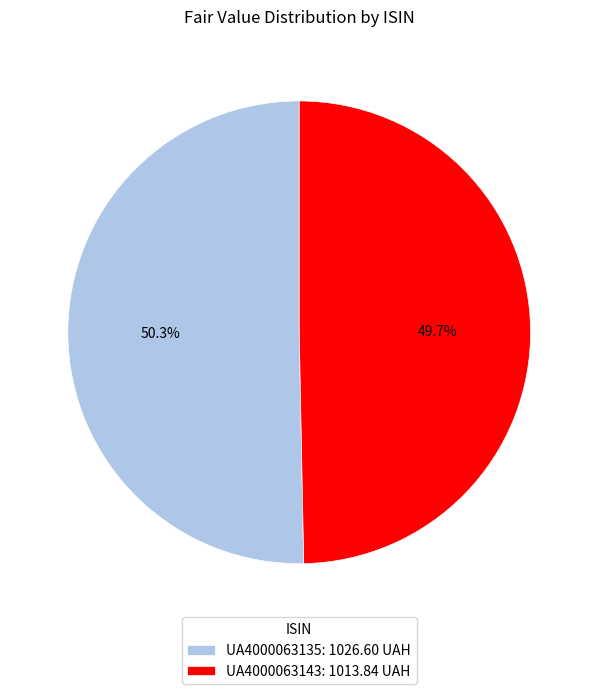

How many segments does this pie chart have?

2